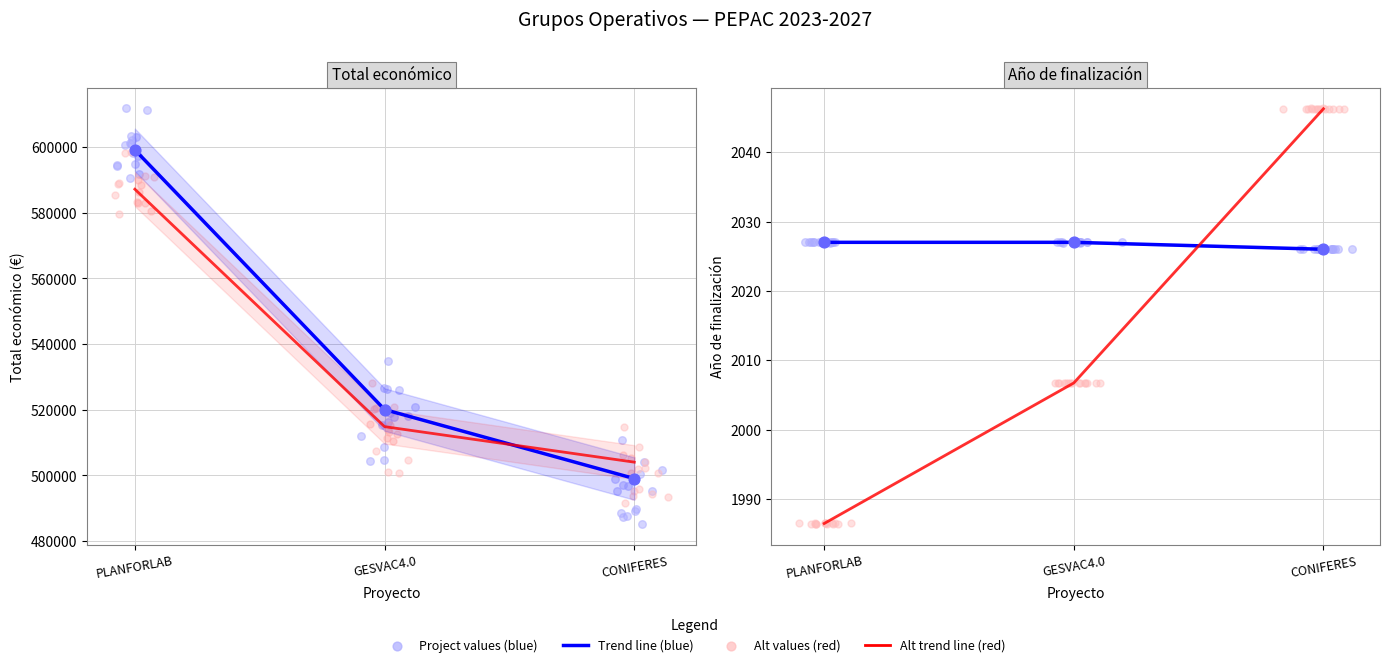

Which series reaches the minimum Y coordinate?

Alt series (smooth)